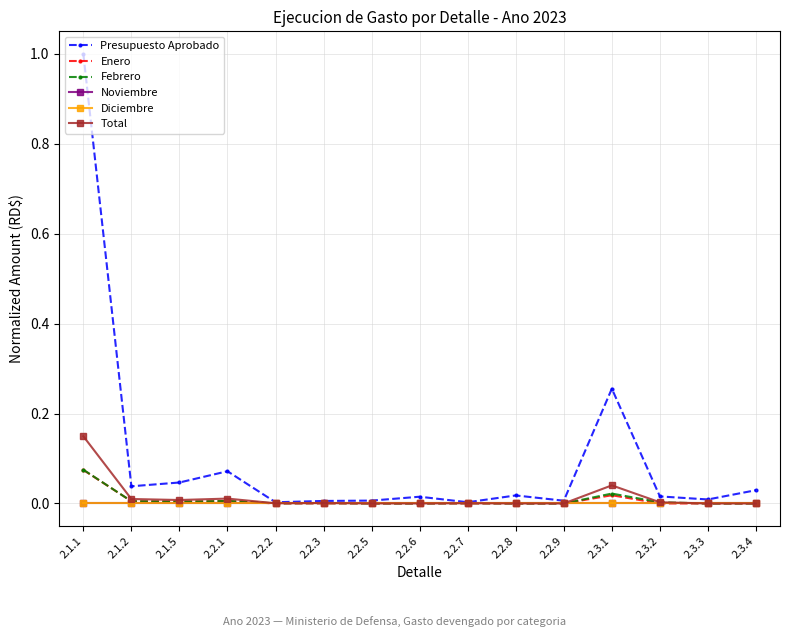

Does the chart display data point markers on the line(s)?

Yes